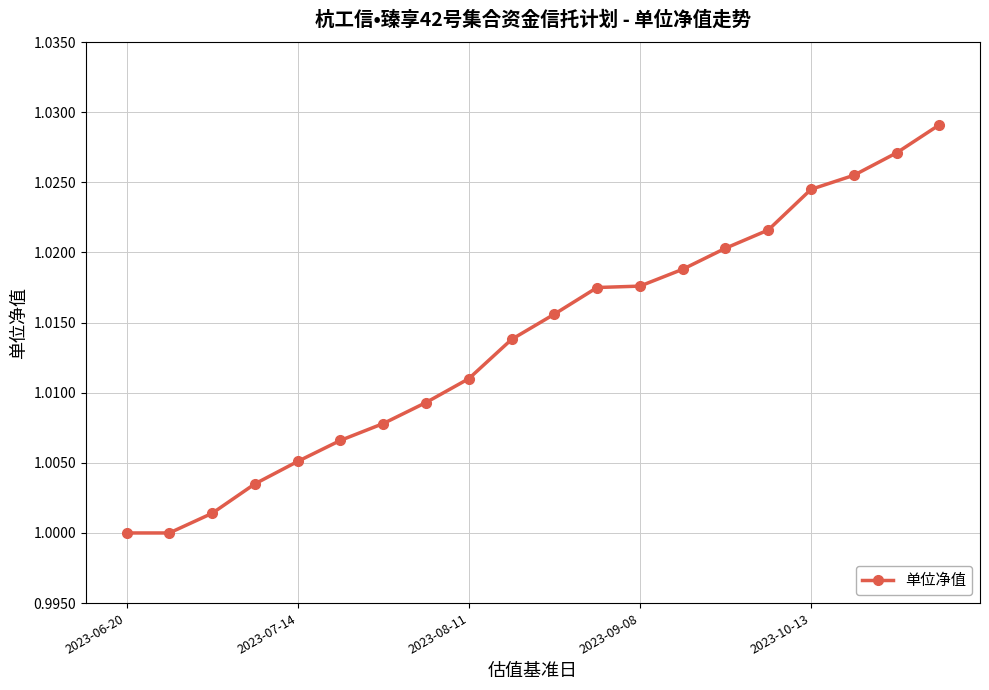

What is the maximum value shown in the chart?

1.0